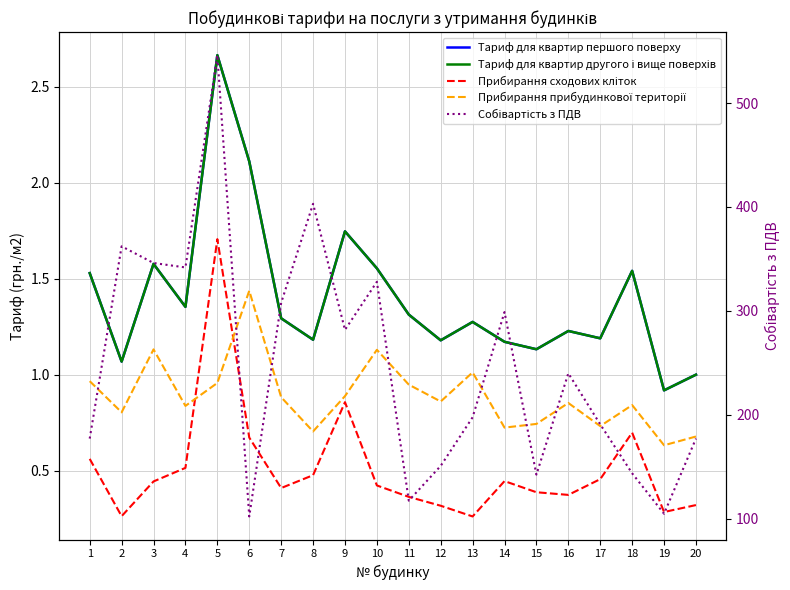

Between 2 and 11, which series saw the biggest shift?

Собівартість з ПДВ